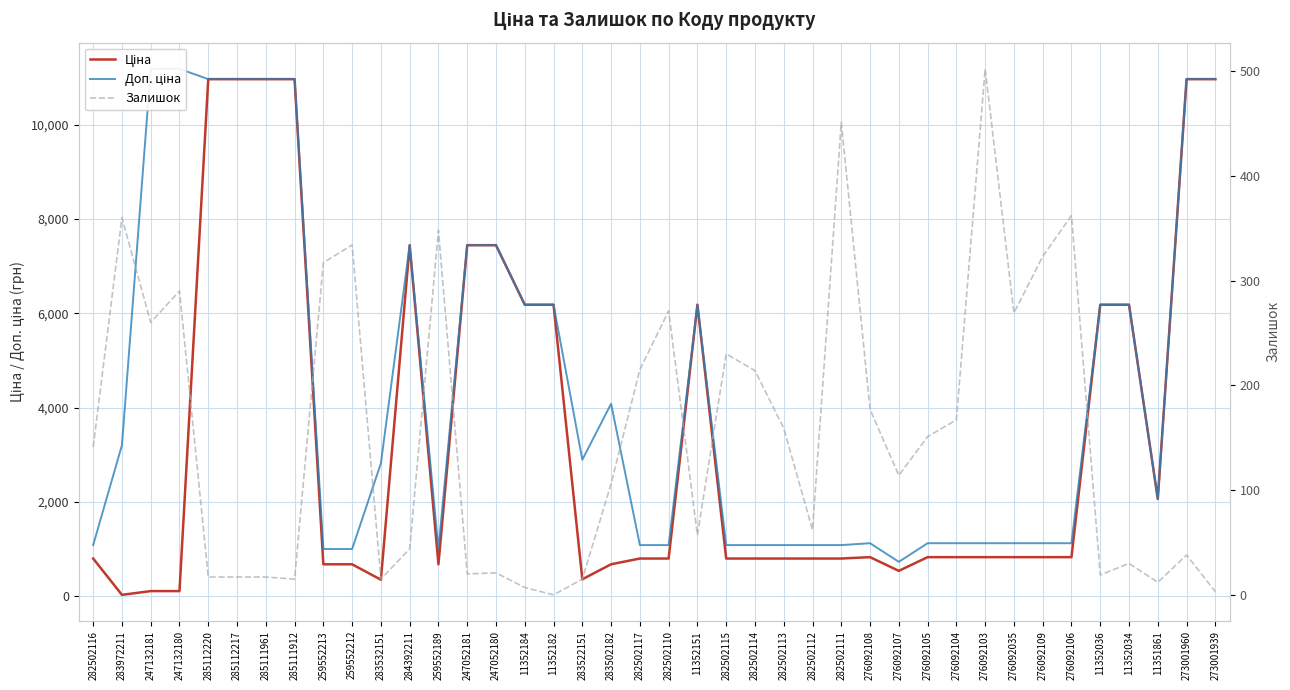

At how many categories does at least one series exceed 8123?

8